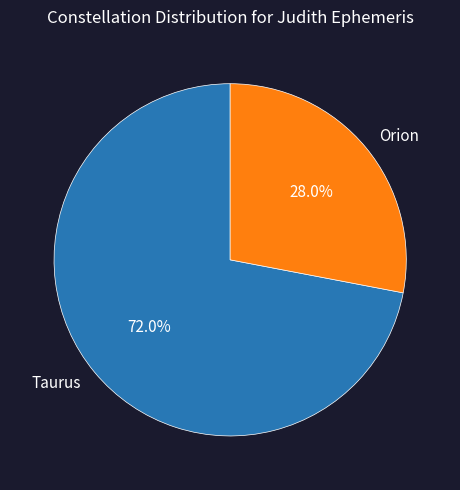

The Orion slice represents 28% of the pie. True or false?

True